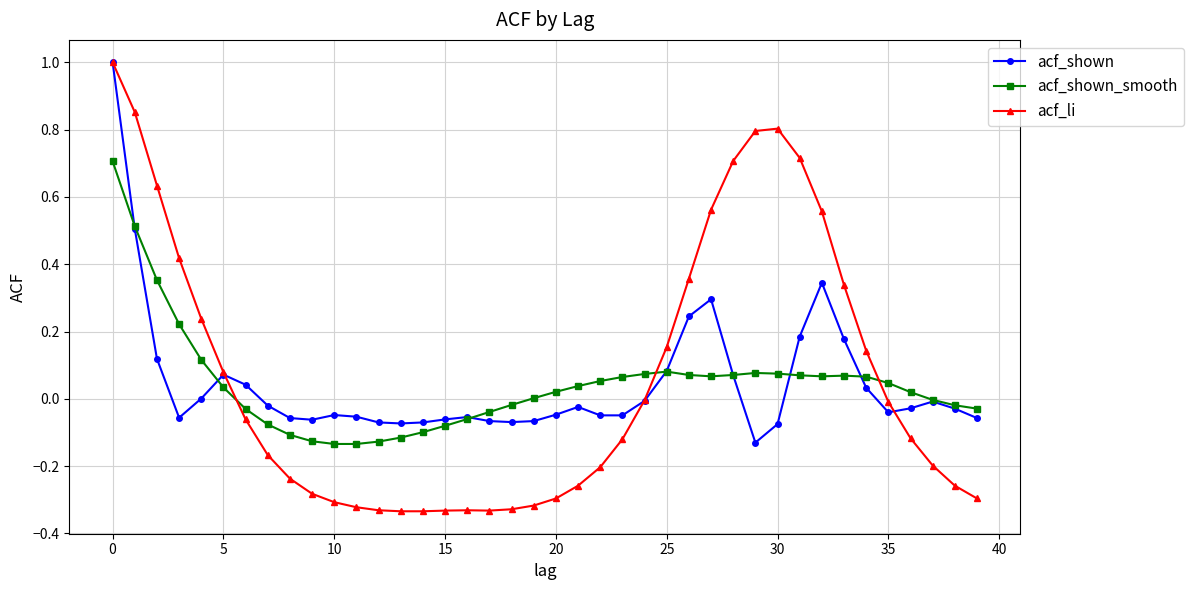

What is the maximum value for acf_li?

1.0